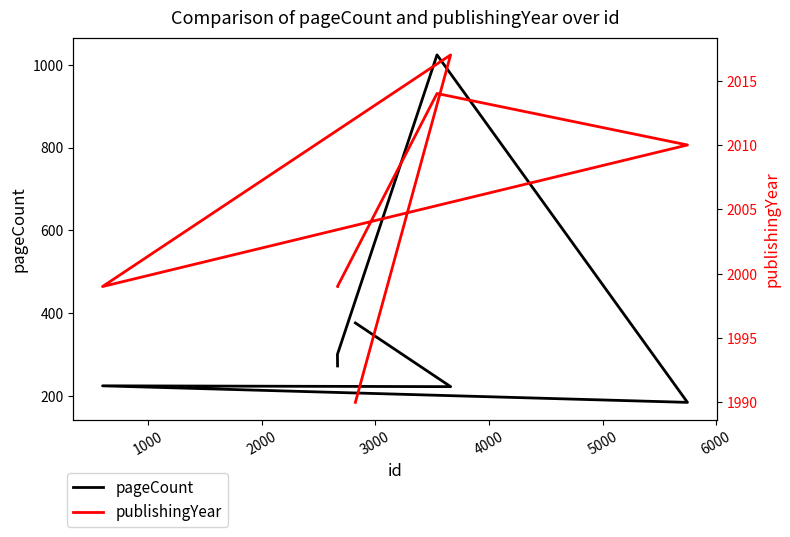

Which series has the largest range (max minus min)?

pageCount